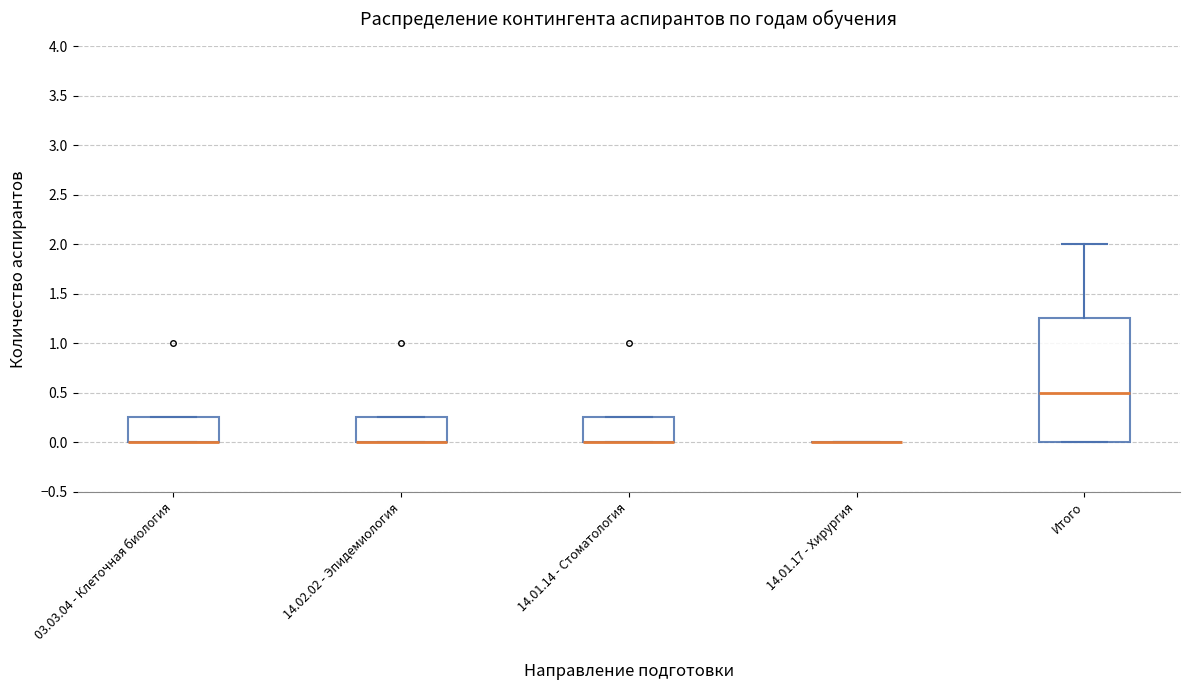

Reading left to right, read every box against the y-axis: the position of its median line, the range the box covers, and the ends of its whiskers. The values are not printed on the chart, so give them approximately, as read against the axis.

03.03.04 - Клеточная биология: median 0.00 (drawn on the box's lower edge), box 0.00 to 0.25, whiskers 0.00 to 0.25
14.02.02 - Эпидемиология: median 0.00 (drawn on the box's lower edge), box 0.00 to 0.25, whiskers 0.00 to 0.25
14.01.14 - Стоматология: median 0.00 (drawn on the box's lower edge), box 0.00 to 0.25, whiskers 0.00 to 0.25
14.01.17 - Хирургия: box collapsed to a line at 0.00, whiskers 0.00 to 0.00
Итого: median 0.50, box 0.00 to 1.25, whiskers 0.00 to 2.00